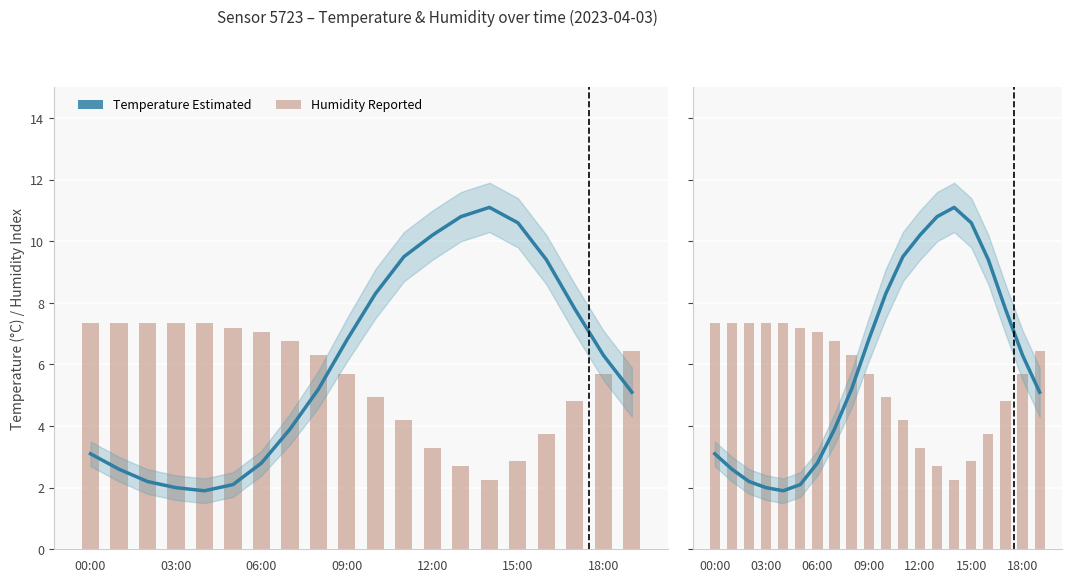

Reading left to right, list all the values displayed in this chart.

Temperature (estimated): 3.1	2.6	2.2	2.0	1.9	2.1	2.8	3.9	5.2	6.8	8.3	9.5	10.2	10.8	11.1	10.6	9.4	7.8	6.3	5.1
Humidity (reported): 7.4	7.4	7.4	7.4	7.4	7.2	7.1	6.8	6.3	5.7	4.9	4.2	3.3	2.7	2.2	2.9	3.8	4.8	5.7	6.4